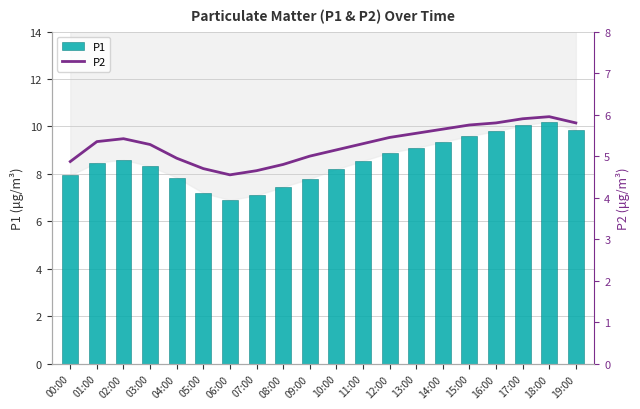

Which series has the largest range (max minus min)?

P1